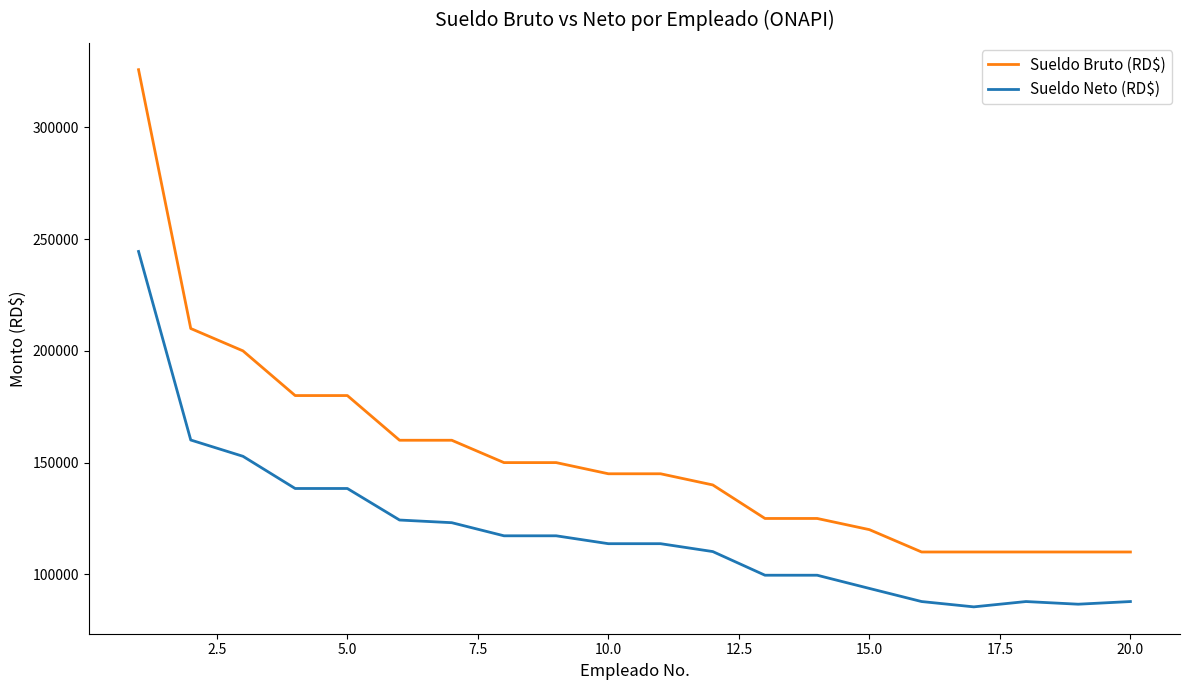

What is the difference between the maximum and minimum values in the Sueldo Neto (RD$) series?

159035.0